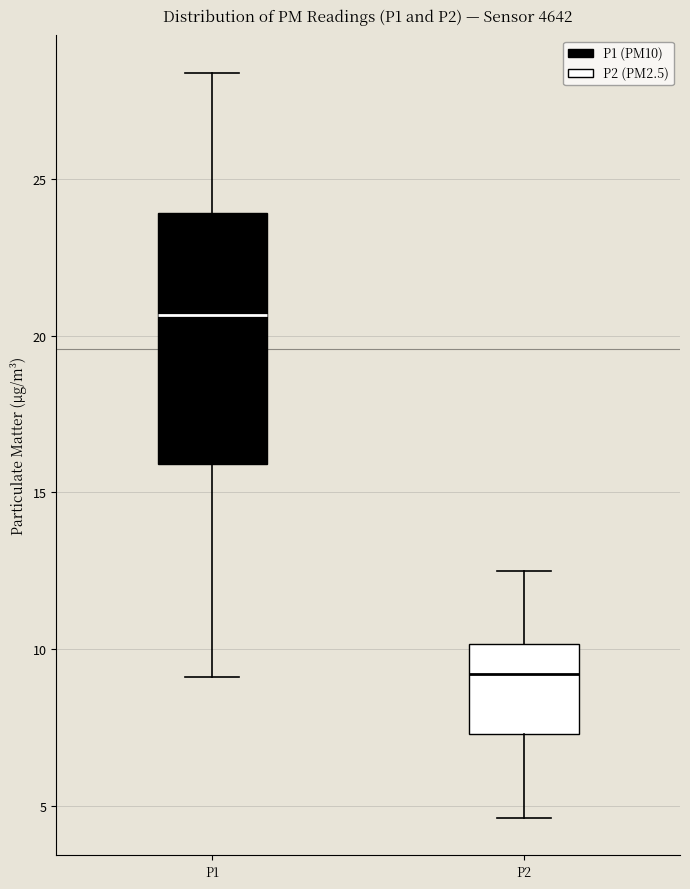

Reading left to right, read every box against the y-axis: the position of its median line, the range the box covers, and the ends of its whiskers. The values are not printed on the chart, so give them approximately, as read against the axis.

P1: median 20.5, box 16.0 to 24.0, whiskers 9.0 to 28.5
P2: median 9.0, box 7.5 to 10.0, whiskers 4.5 to 12.5